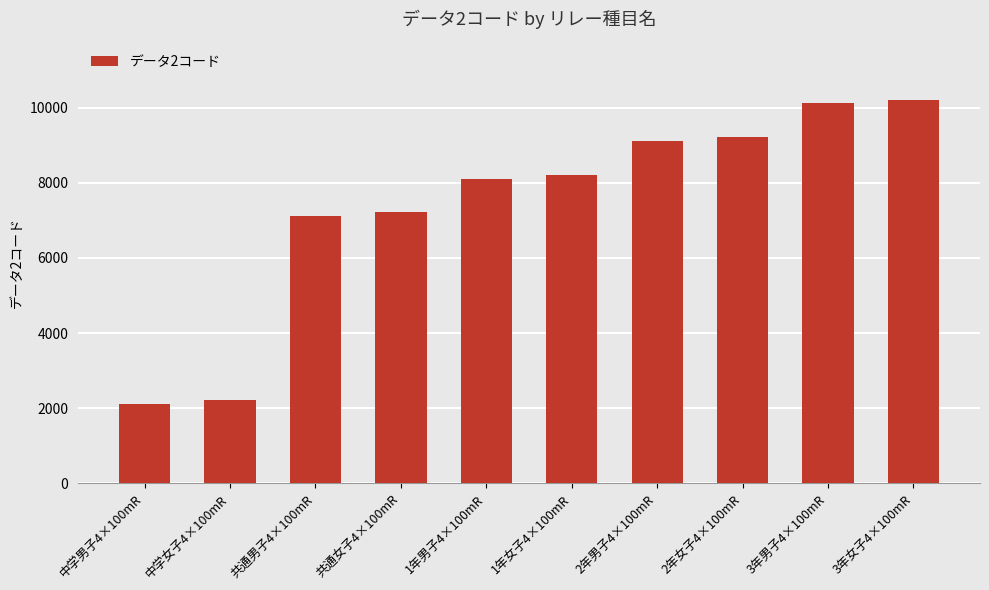

What is the maximum value shown in the chart?

10216